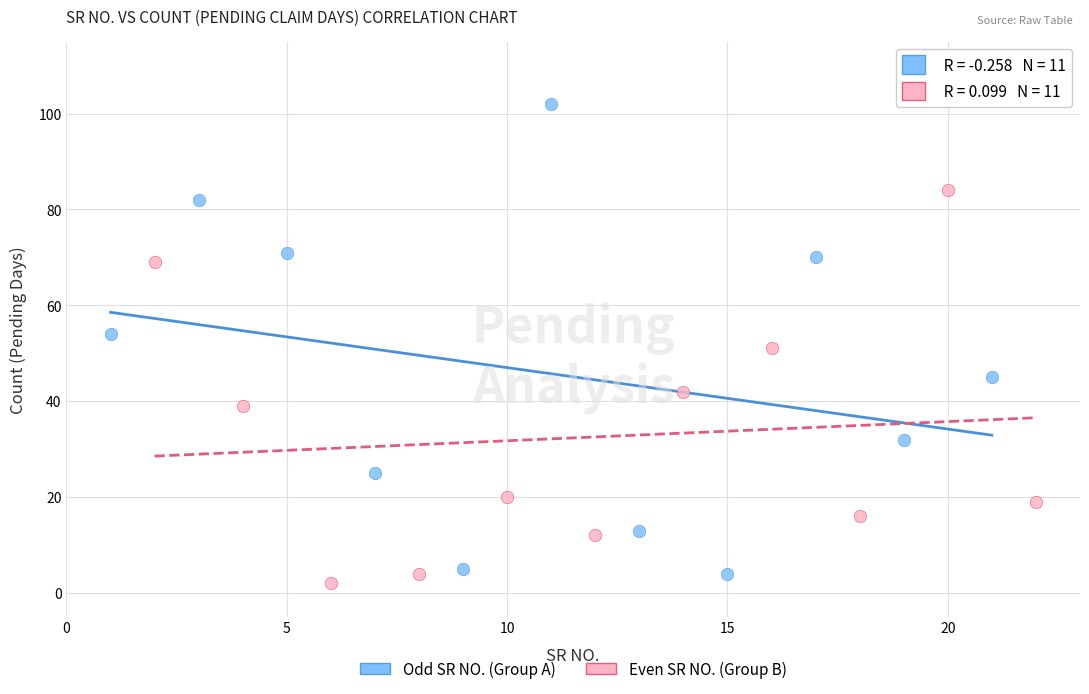

Which series contains the highest Y value?

Odd SR NO. (Group A)